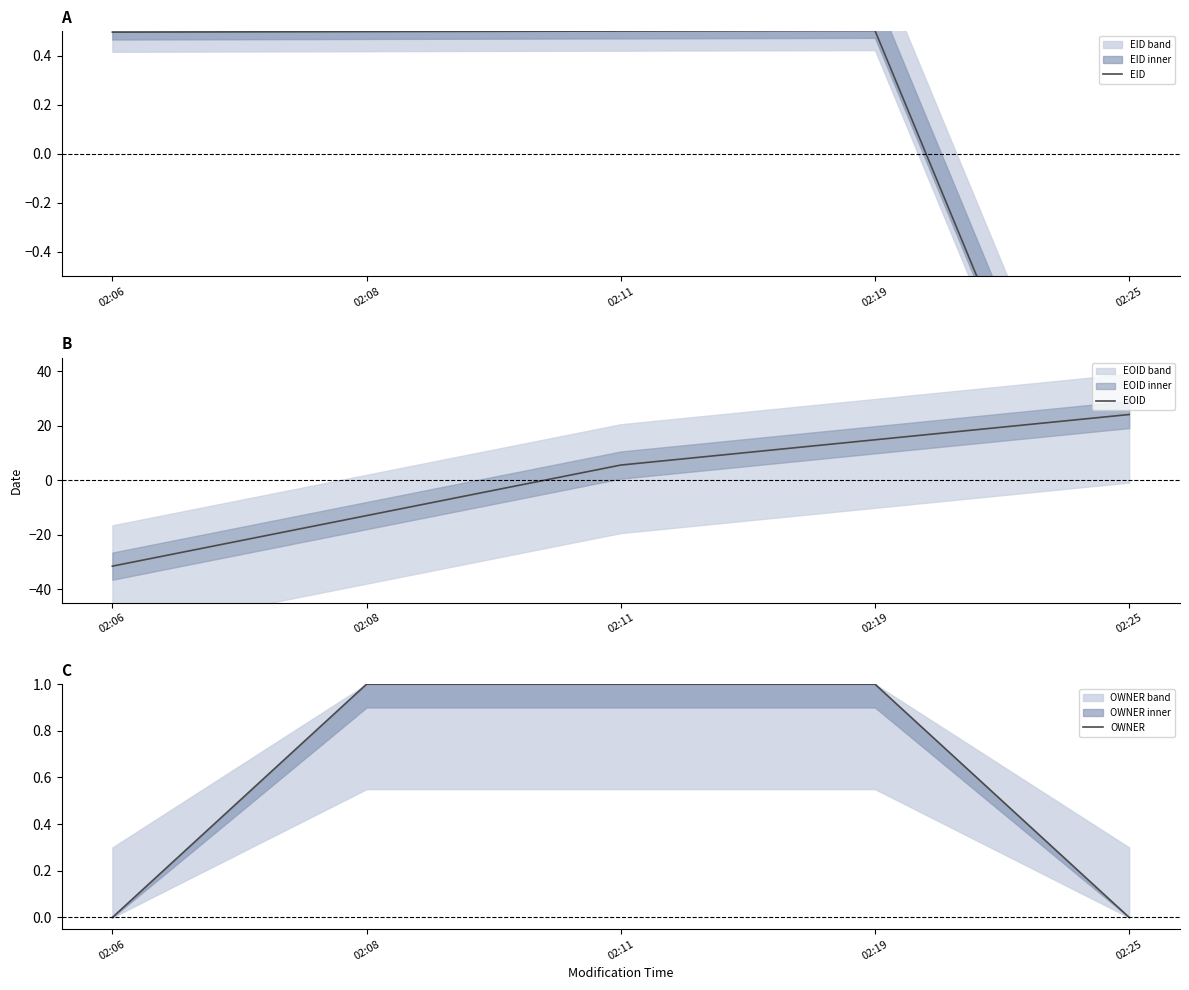

Does the chart display data point markers on the line(s)?

No